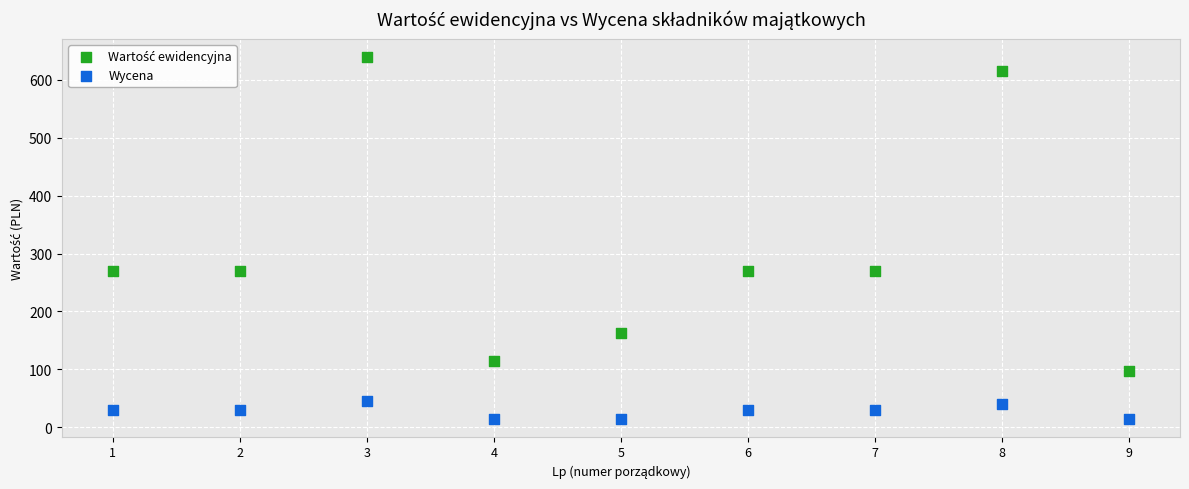

Across all data points, what is the range of Y values (max minus min)?

624.6